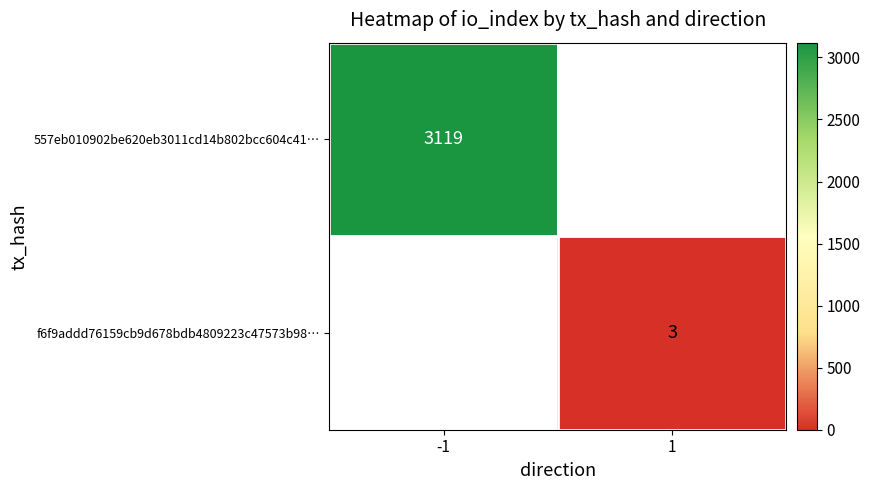

Is it true that 557eb010902be620eb3011cd14b802bcc604c41… equals 3119 at -1?

True